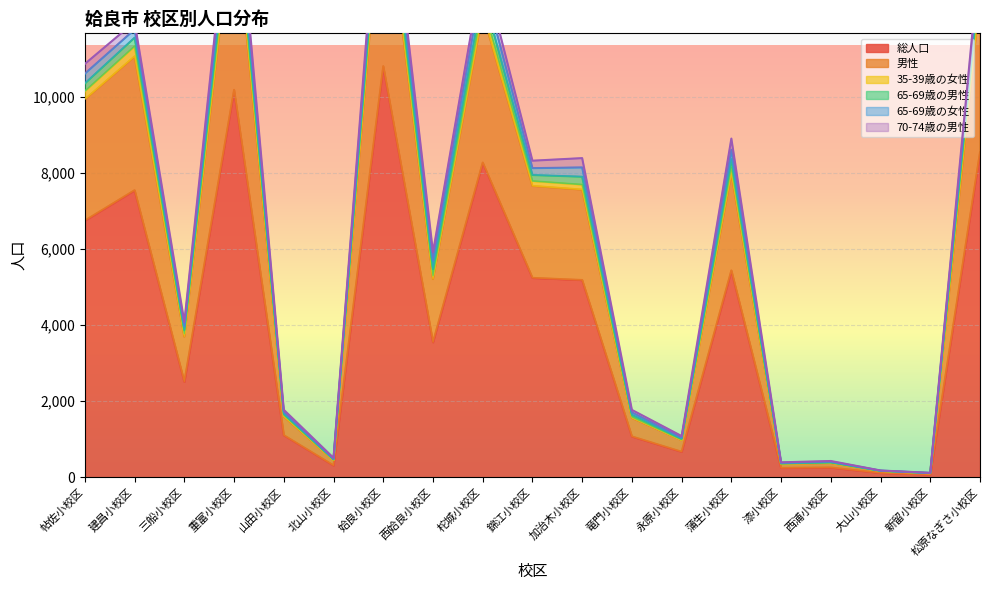

Is it true that 総人口 equals 7161 at 蒲生小校区?

False